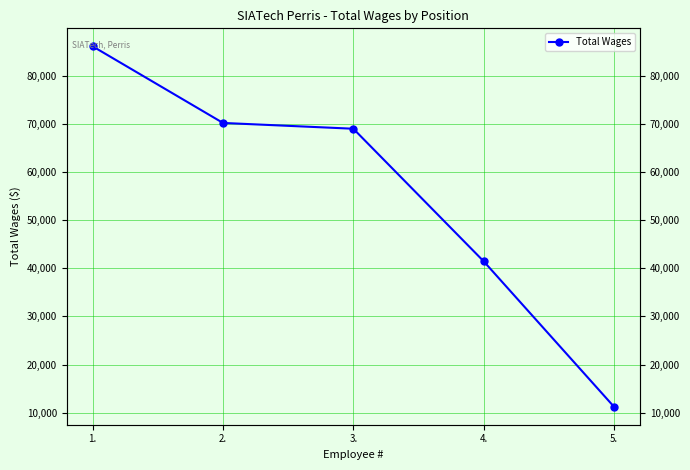

True or false: the data shows 37728 at 3..

False